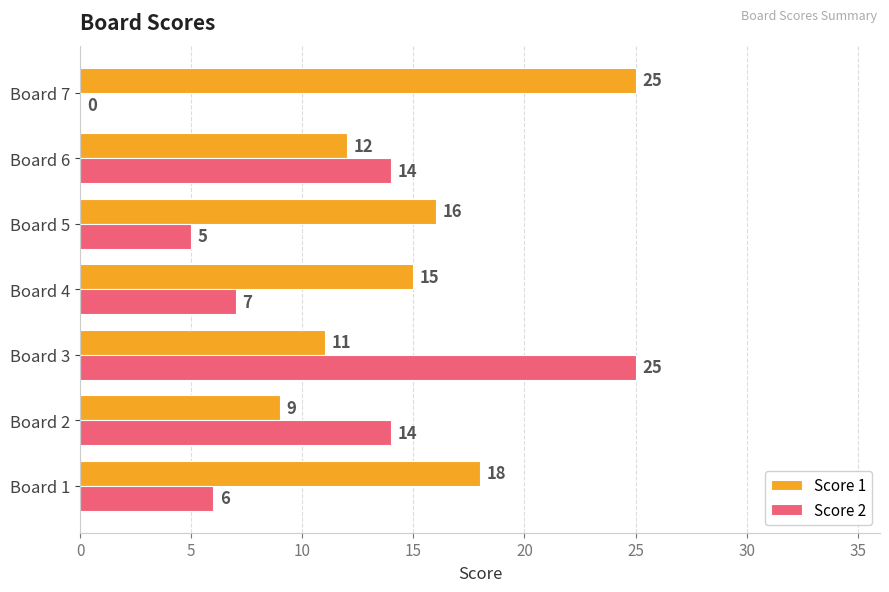

The value of Score 2 at Board 2 is 25. True or false?

False